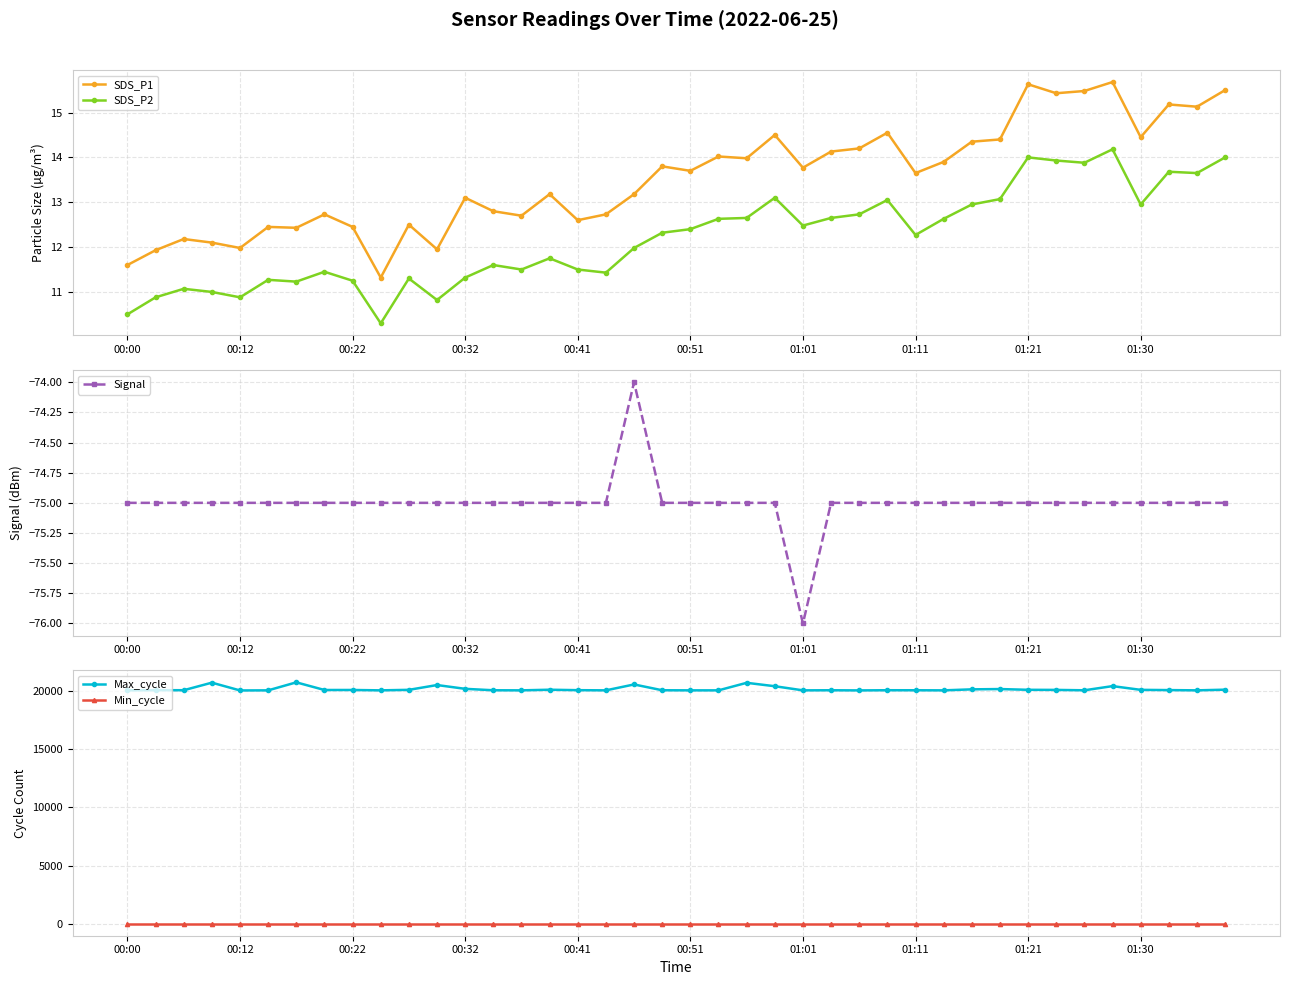

What is the sum of all Min_cycle values?

1120